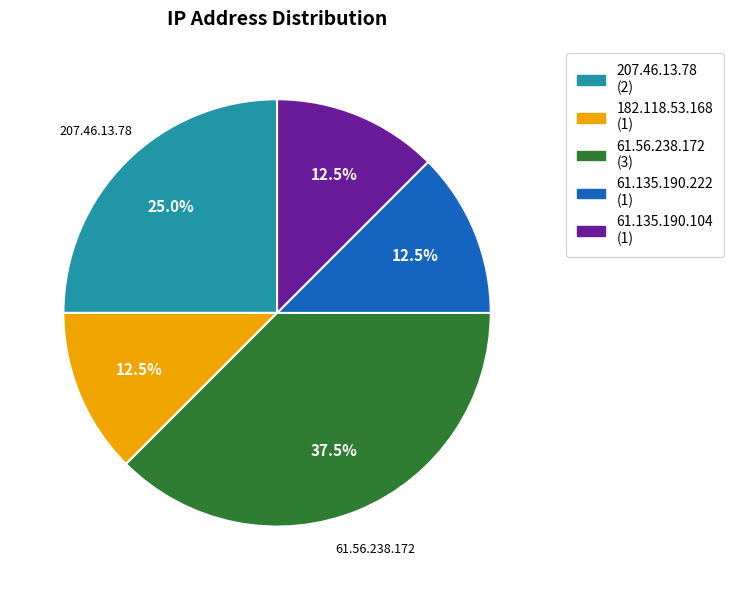

Does 61.135.190.222 represent more than half of the total?

No